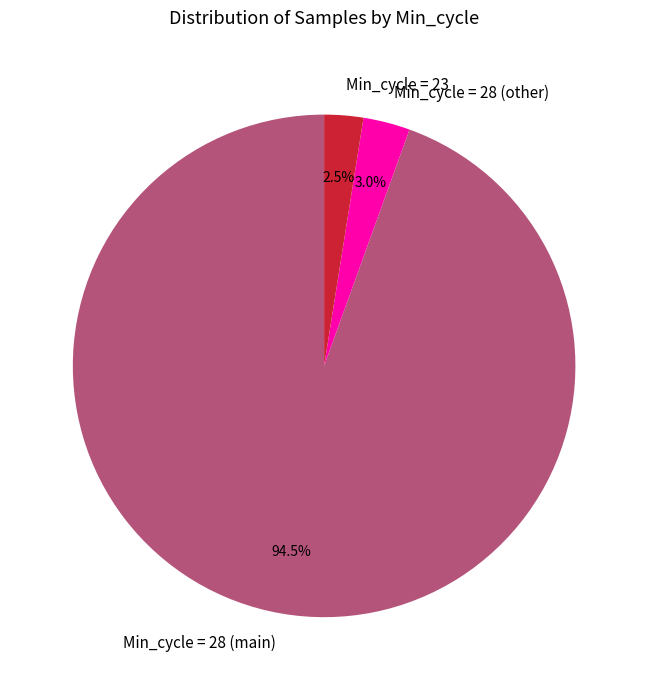

Do Min_cycle = 28 (main) and Min_cycle = 23 together represent more than half of the pie?

Yes